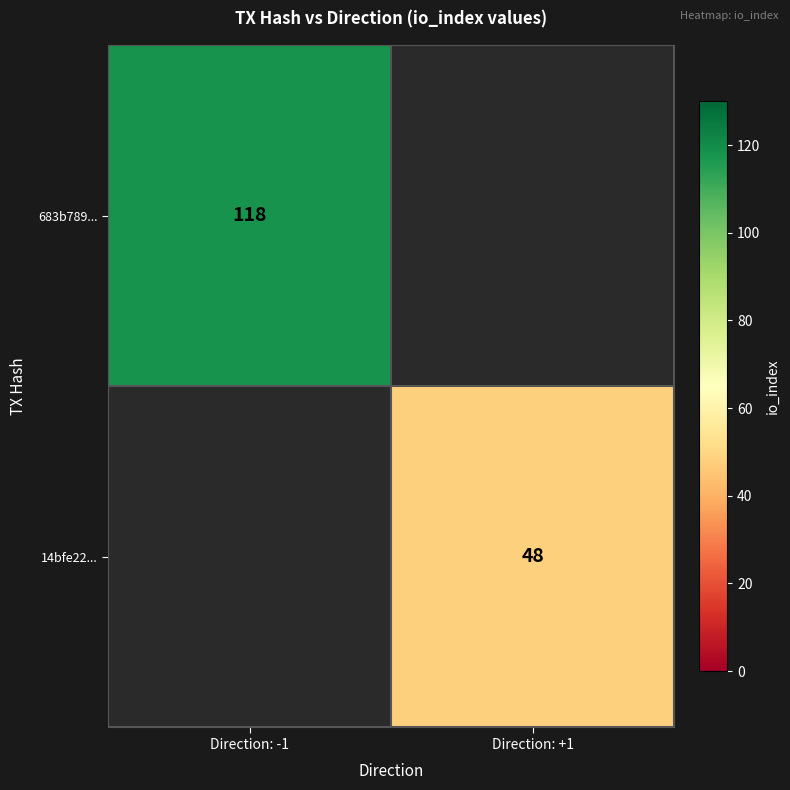

Is it true that 683b789... equals 118 at Direction: -1?

True